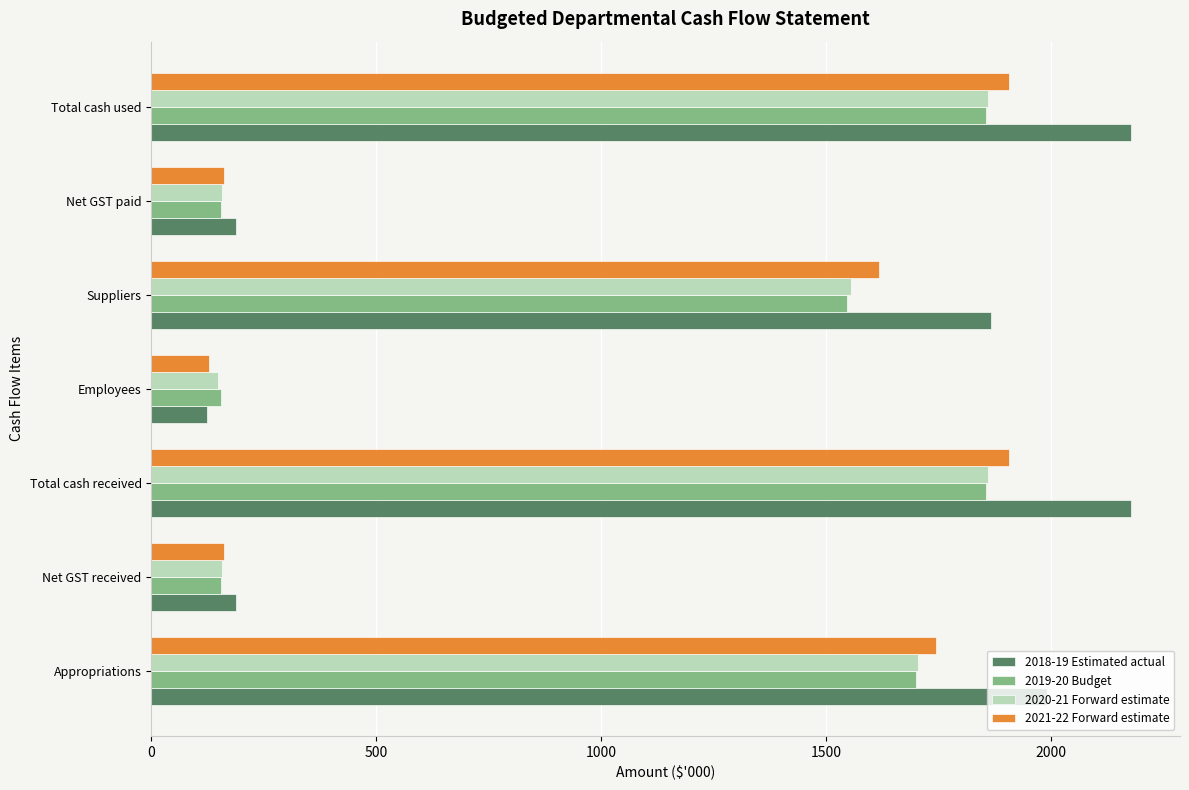

What is the difference between the maximum and minimum values in the 2019-20 Budget series?

1700